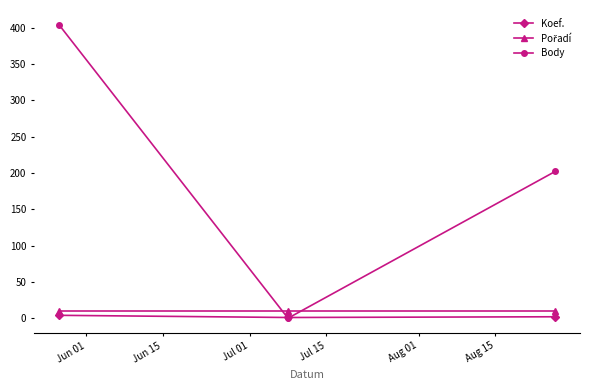

What is the maximum value for Body?

404